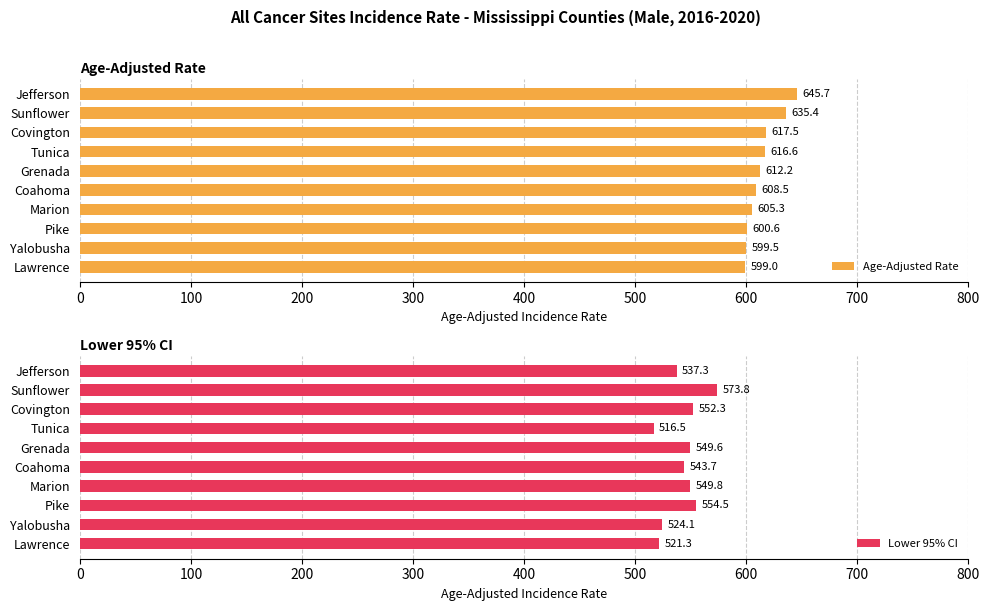

What is the minimum value shown in the chart?

516.5